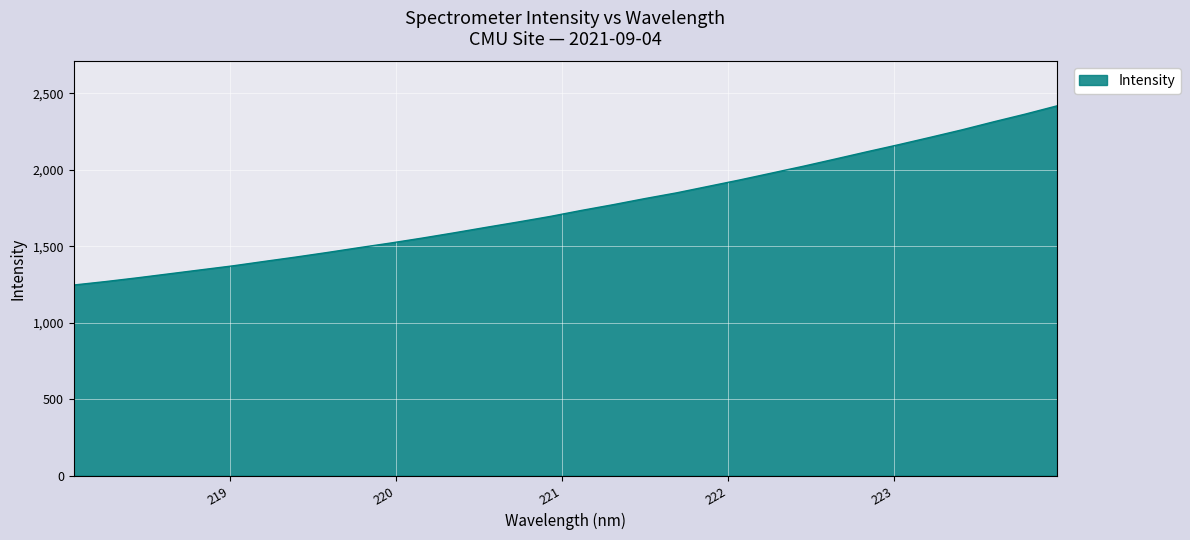

What is the difference between the maximum and minimum values?

1171.2